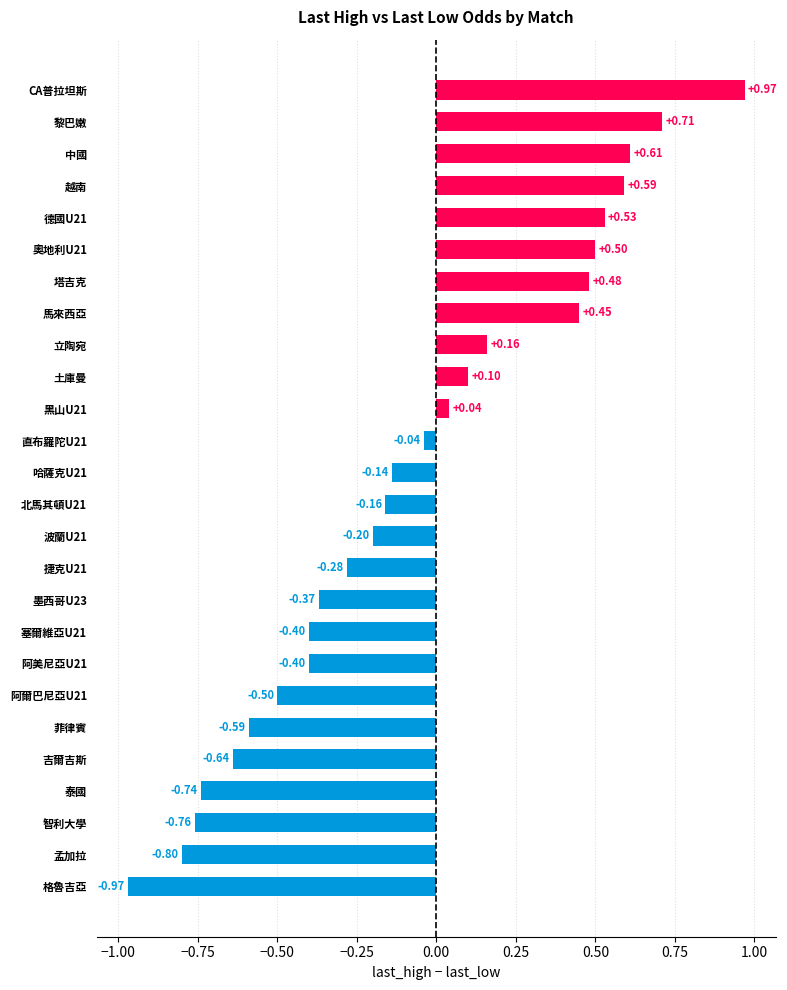

How many data points are less than 0?

15